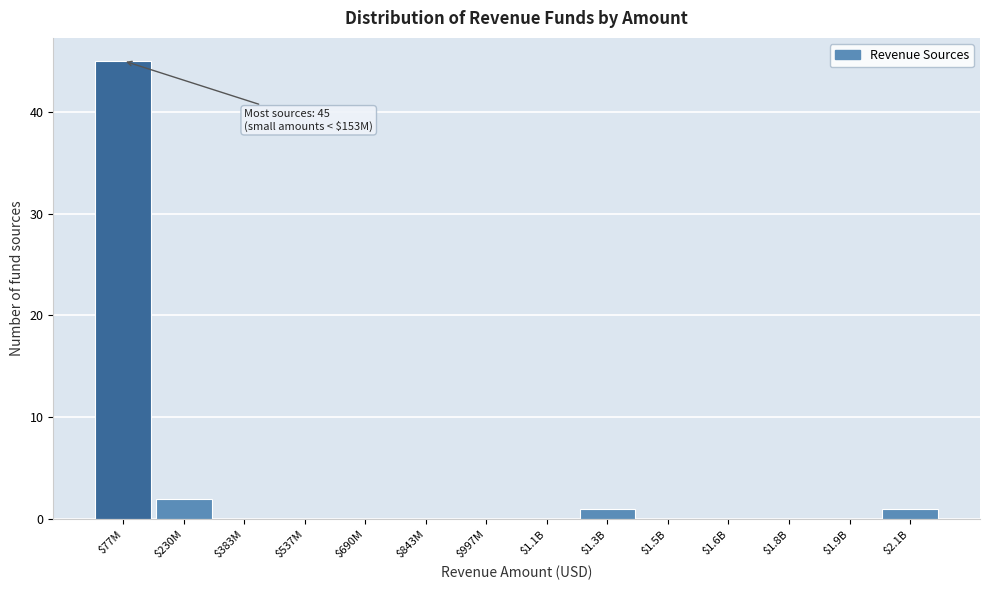

Which category has the highest value across all series?

$77M